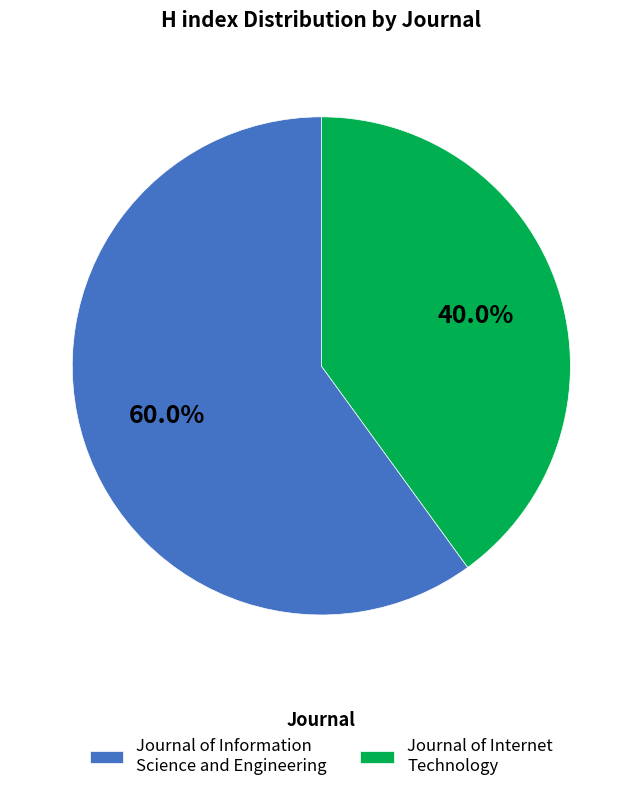

What is the largest slice in the pie chart?

Journal of Information Science and Engineering